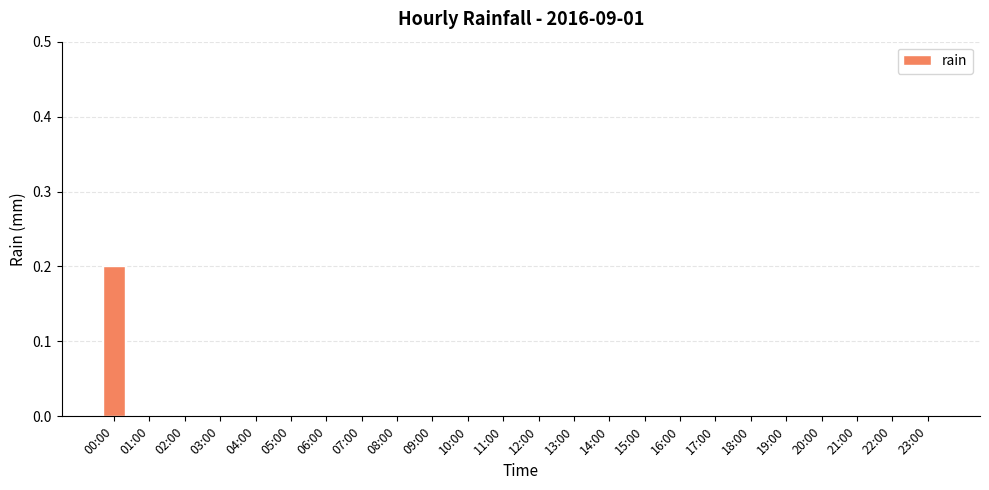

Which label corresponds to the largest value in the chart?

00:00